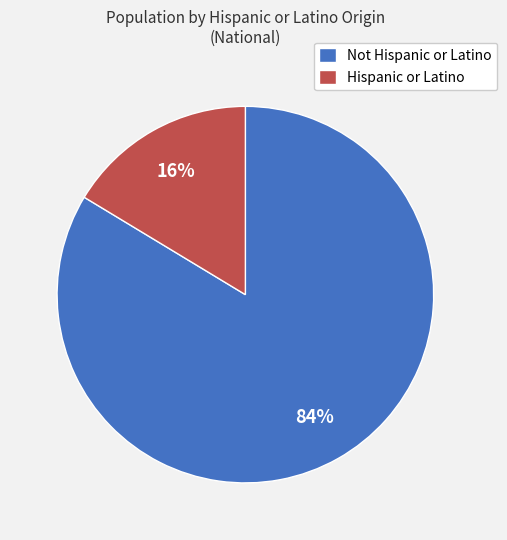

To the nearest percent, what portion does Hispanic or Latino represent?

16%